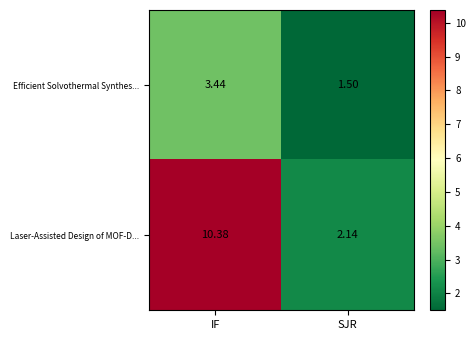

Rank the series by their maximum value, from lowest to highest.

Efficient Solvothermal Synthes..., Laser-Assisted Design of MOF-D...